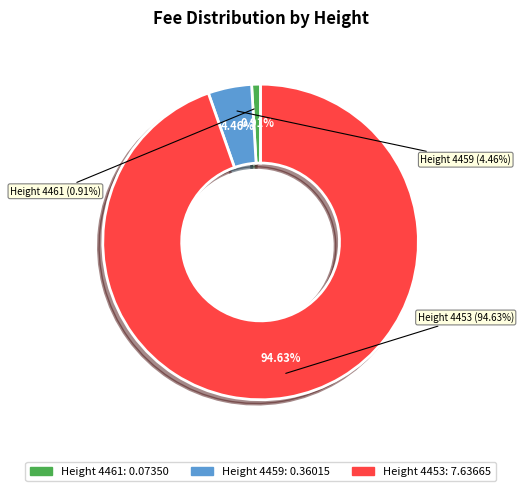

What portion of the pie excludes 4459?

95.5%